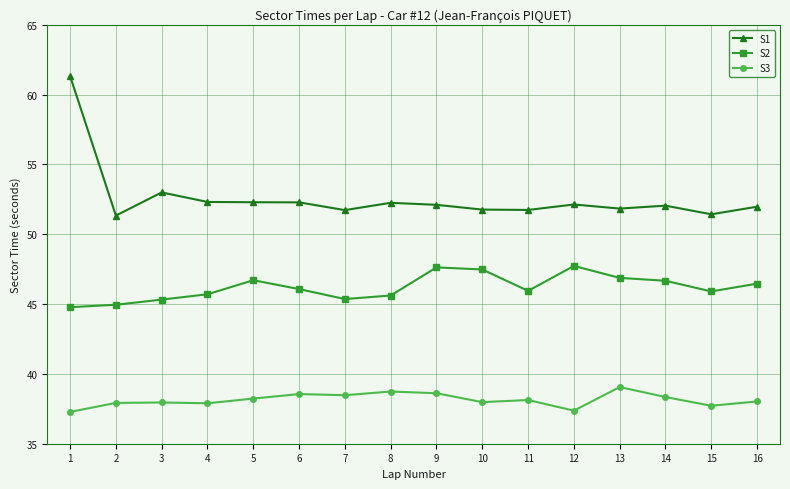

What is the difference between the maximum and minimum values in the S3 series?

1.8